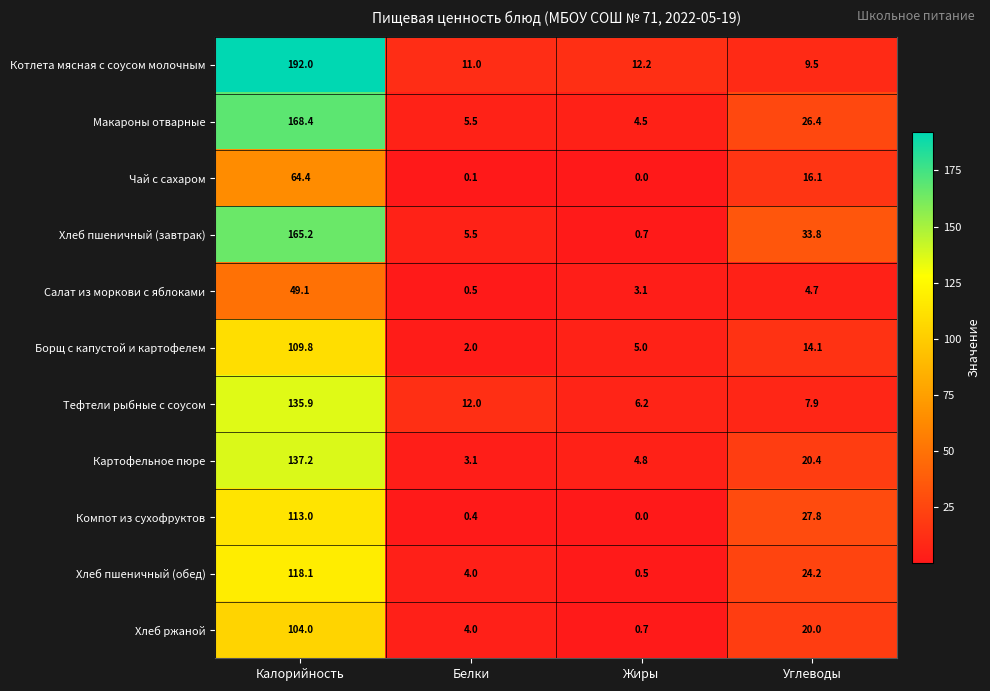

Rank the series by their maximum value, from highest to lowest.

Котлета мясная с соусом молочным, Макароны отварные, Хлеб пшеничный (завтрак), Картофельное пюре, Тефтели рыбные с соусом, Хлеб пшеничный (обед), Компот из сухофруктов, Борщ с капустой и картофелем, Хлеб ржаной, Чай с сахаром, Салат из моркови с яблоками